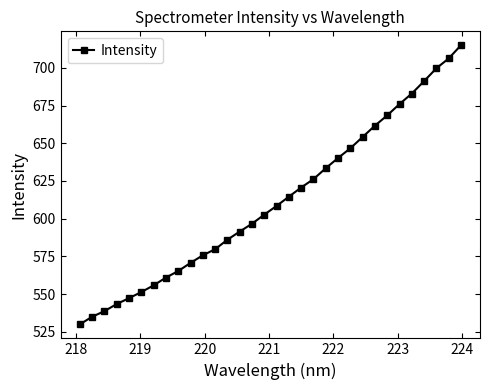

What is the difference between the maximum and second lowest values?

180.0